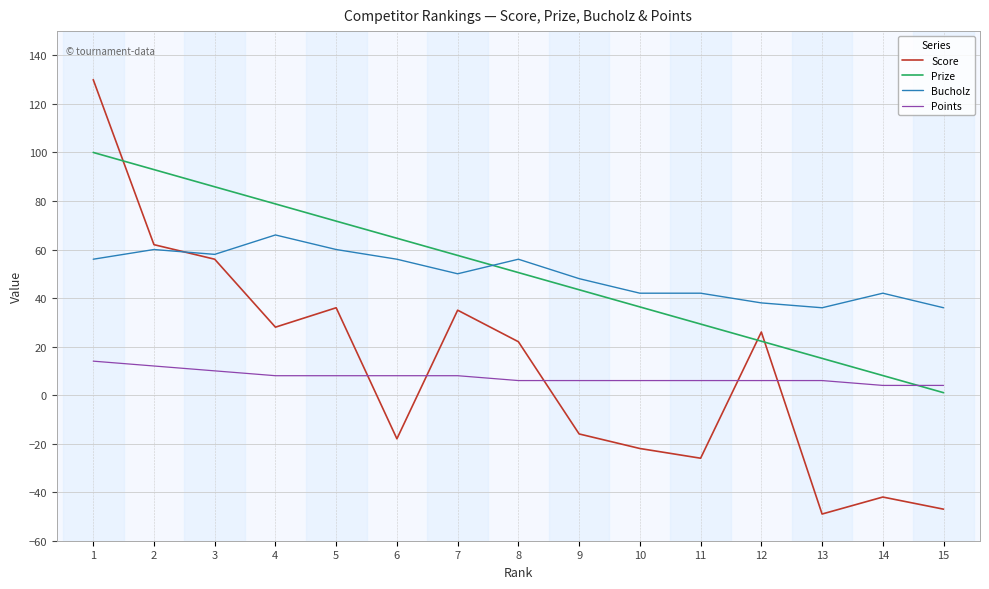

The value of Bucholz at 15 is 36.0. True or false?

True